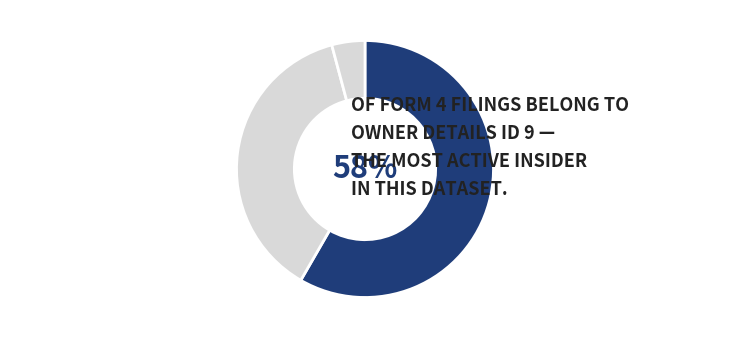

To the nearest percent, what is the difference between the largest and smallest slice percentages?

54%